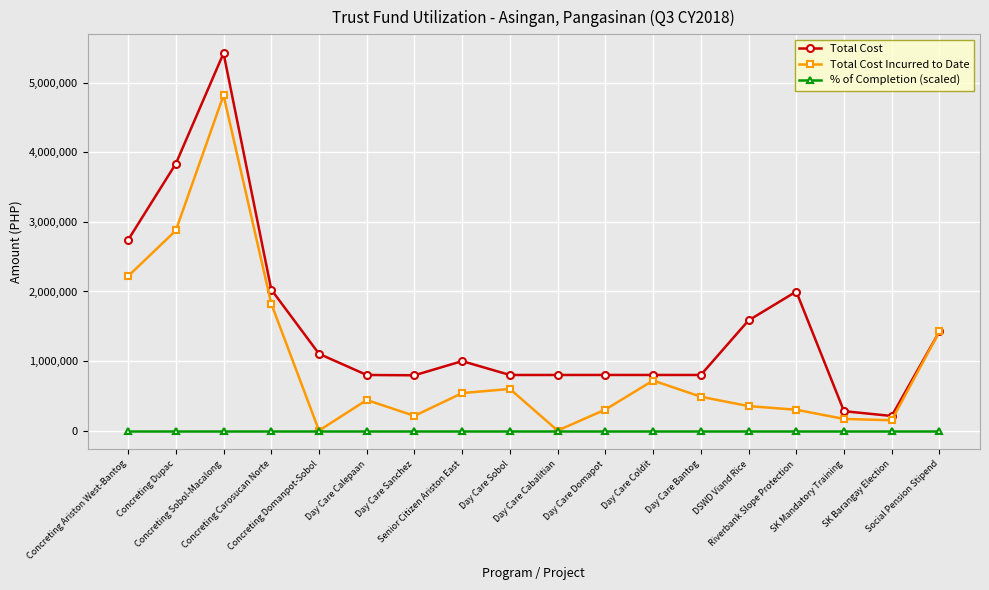

What is the average value of the % of Completion (scaled) series?

0.7